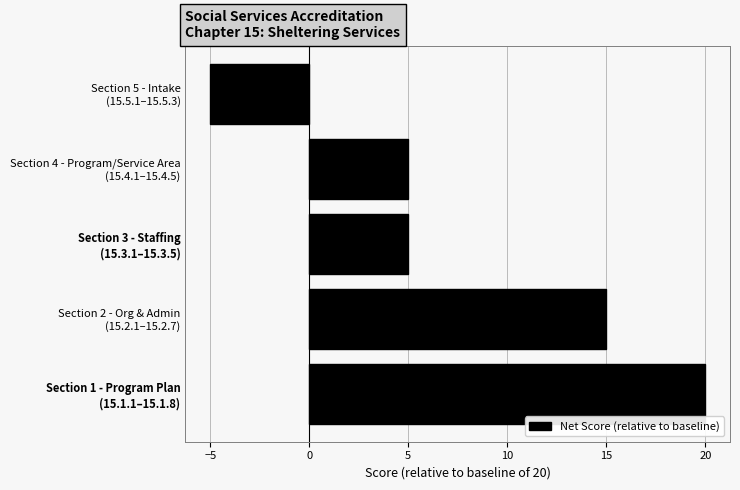

What is the difference between the maximum and second lowest values?

15